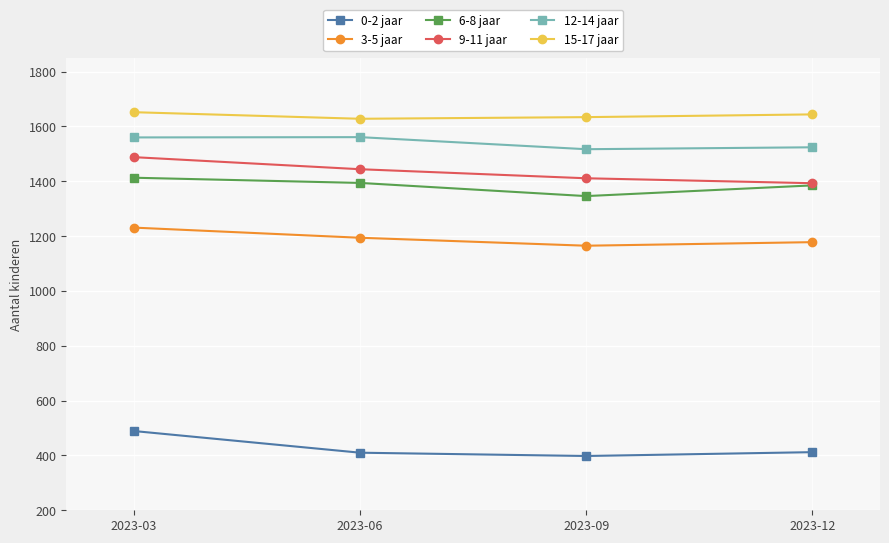

What are all the series names shown in the legend?

0-2 jaar, 3-5 jaar, 6-8 jaar, 9-11 jaar, 12-14 jaar, 15-17 jaar